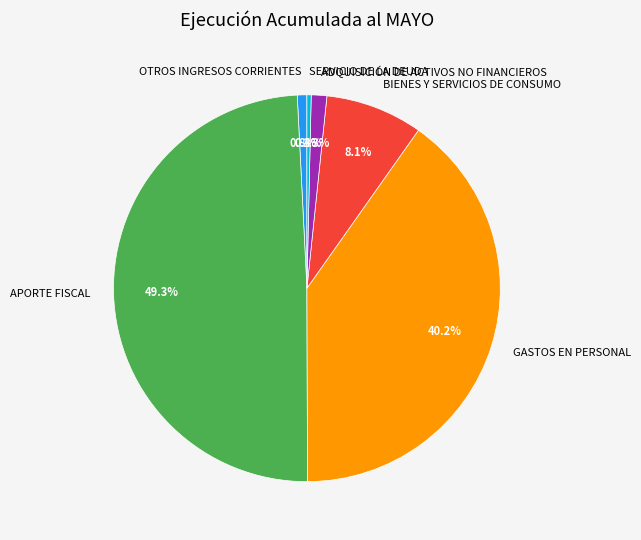

How many slices are in this pie chart?

6